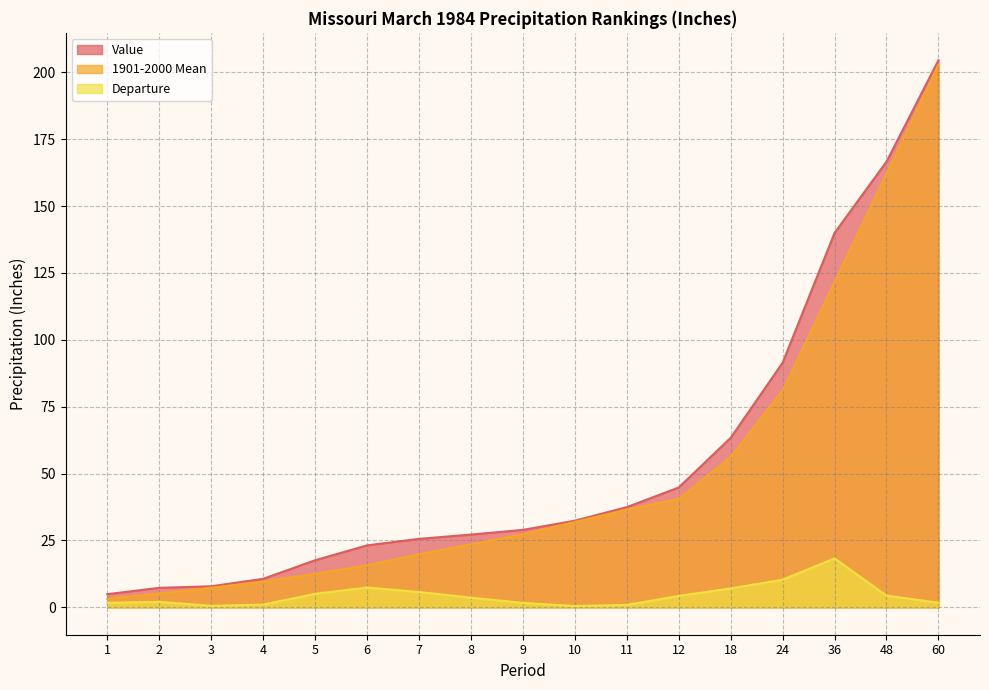

What is the smallest value displayed?

0.5